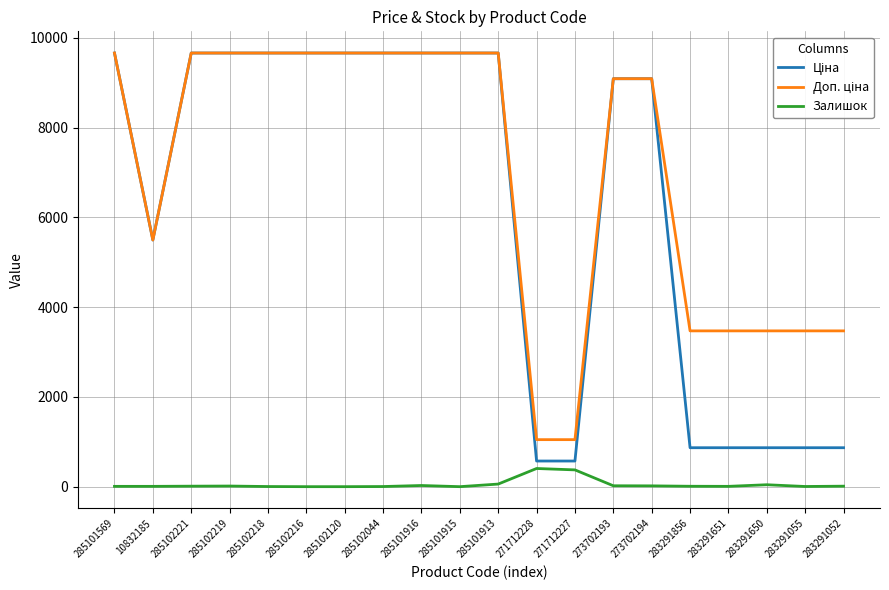

What is the greatest value displayed?

9664.7